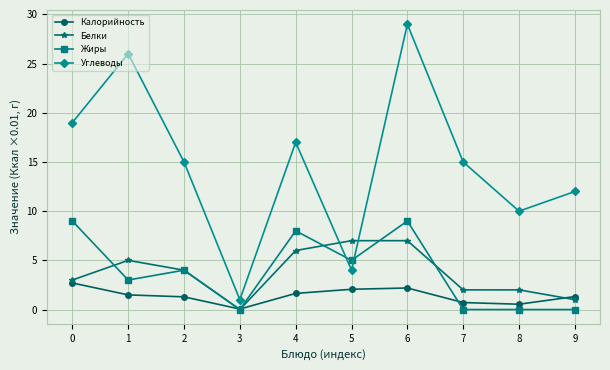

At which category does Углеводы reach its first local peak?

1